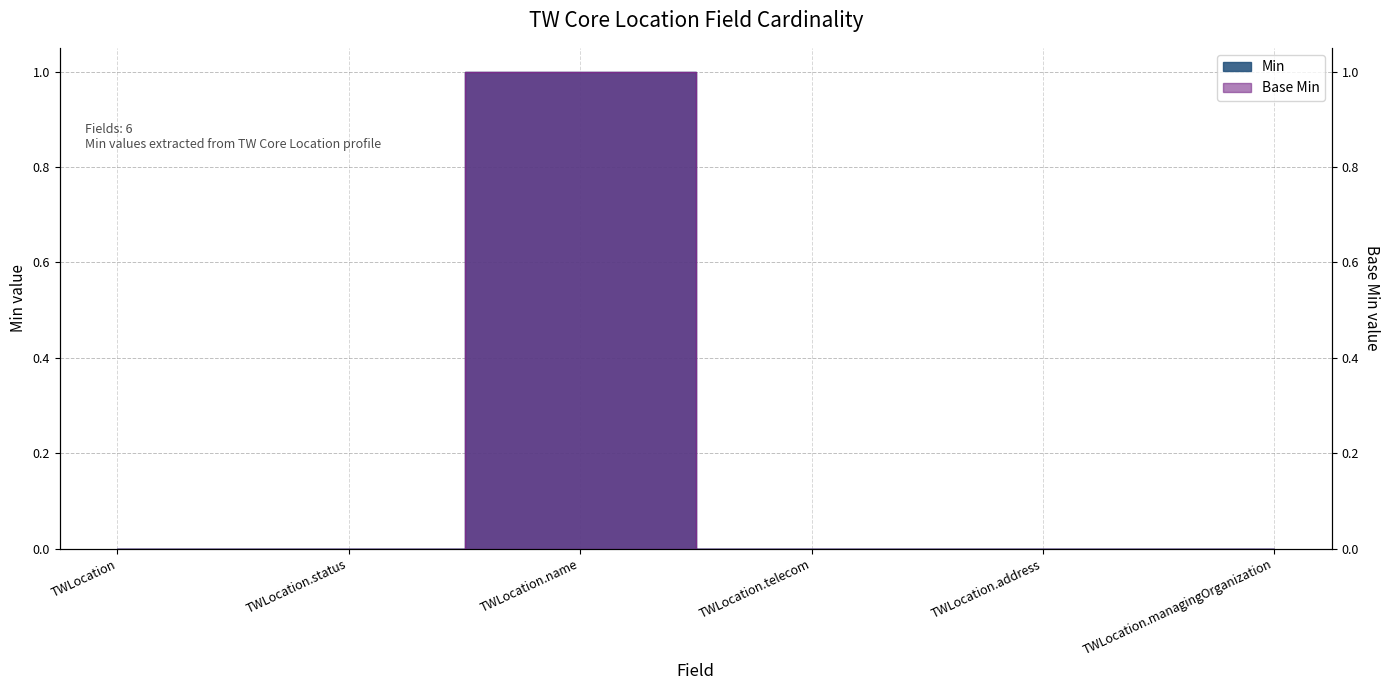

Reading left to right, list all the values displayed in this chart.

Min: TWLocation=0	TWLocation.status=0	TWLocation.name=1	TWLocation.telecom=0	TWLocation.address=0	TWLocation.managingOrganization=0
Base Min: TWLocation=0	TWLocation.status=0	TWLocation.name=1	TWLocation.telecom=0	TWLocation.address=0	TWLocation.managingOrganization=0